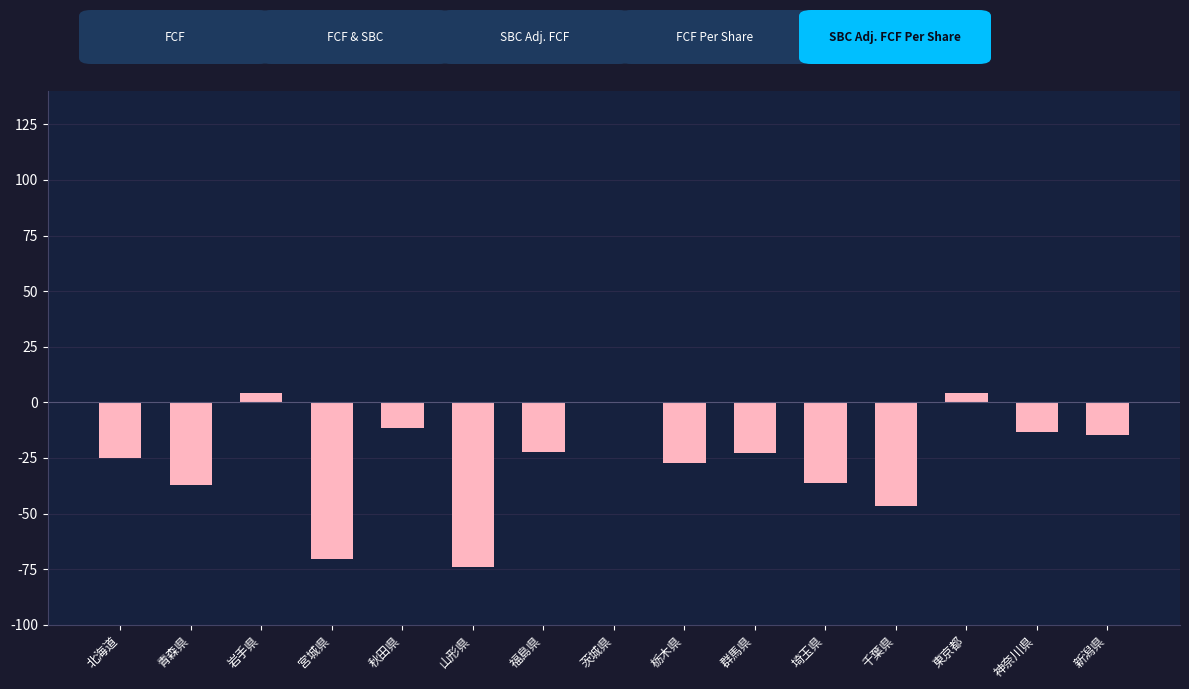

What is the sum of all values?

-392.7